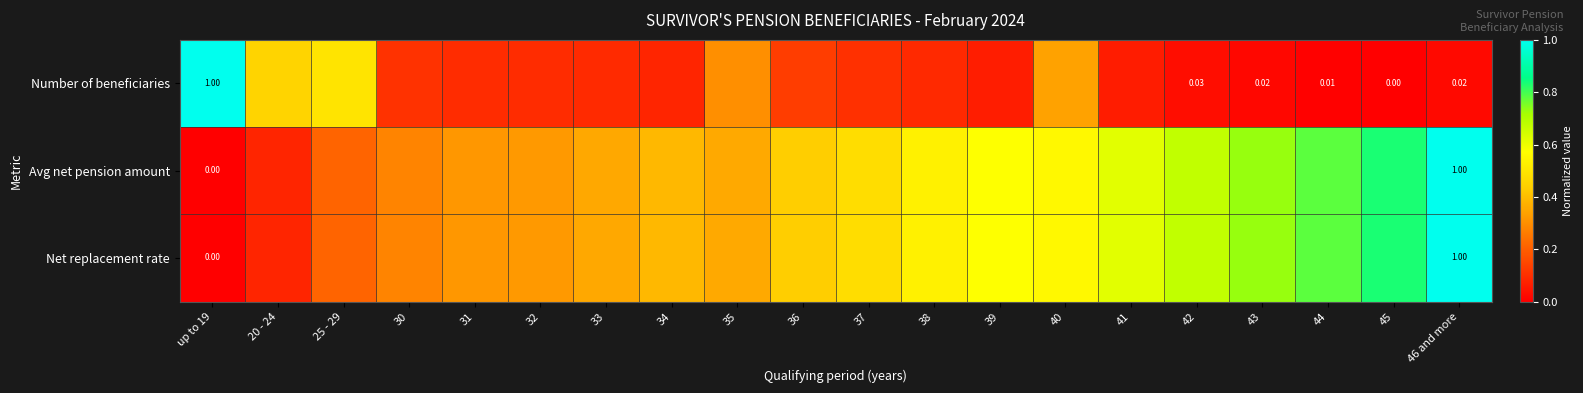

Which has a higher value, 34 or 32?

32